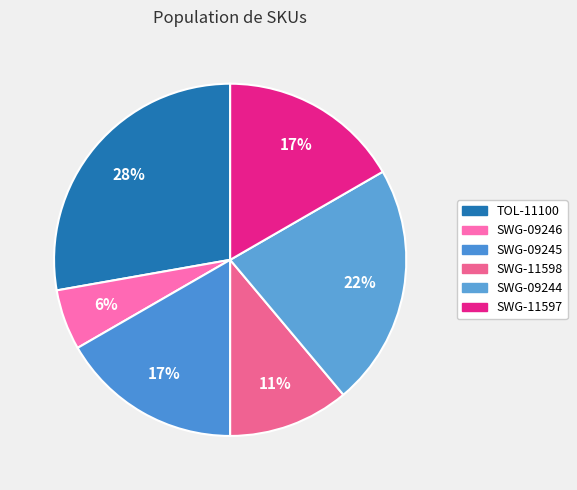

The TOL-11100 slice represents 18% of the pie. True or false?

False